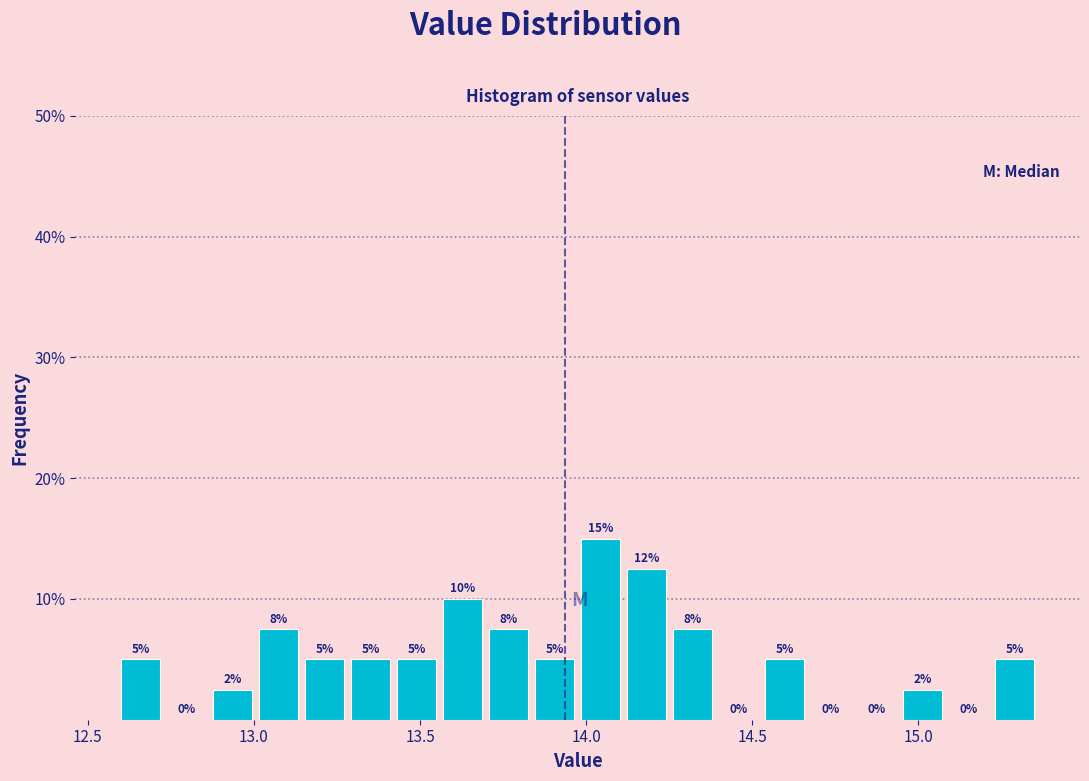

Read against the x-axis, roughly where is the centre of the tallest bar?

14.05